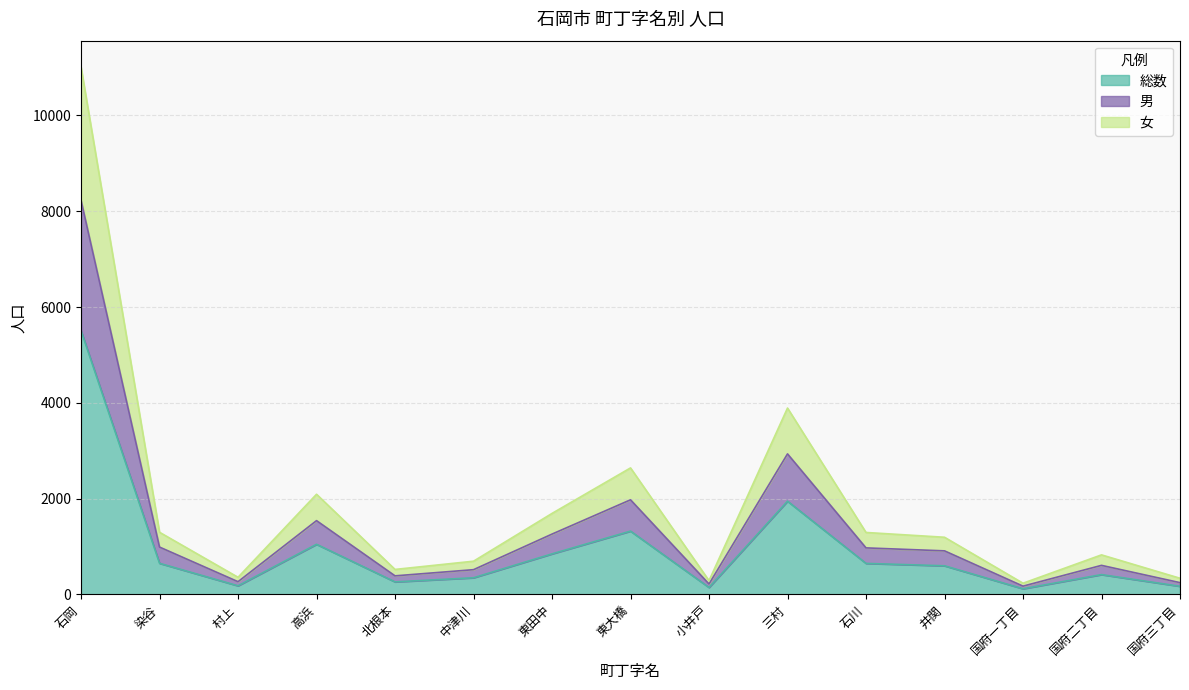

At which category is the sum across all series the highest?

石岡